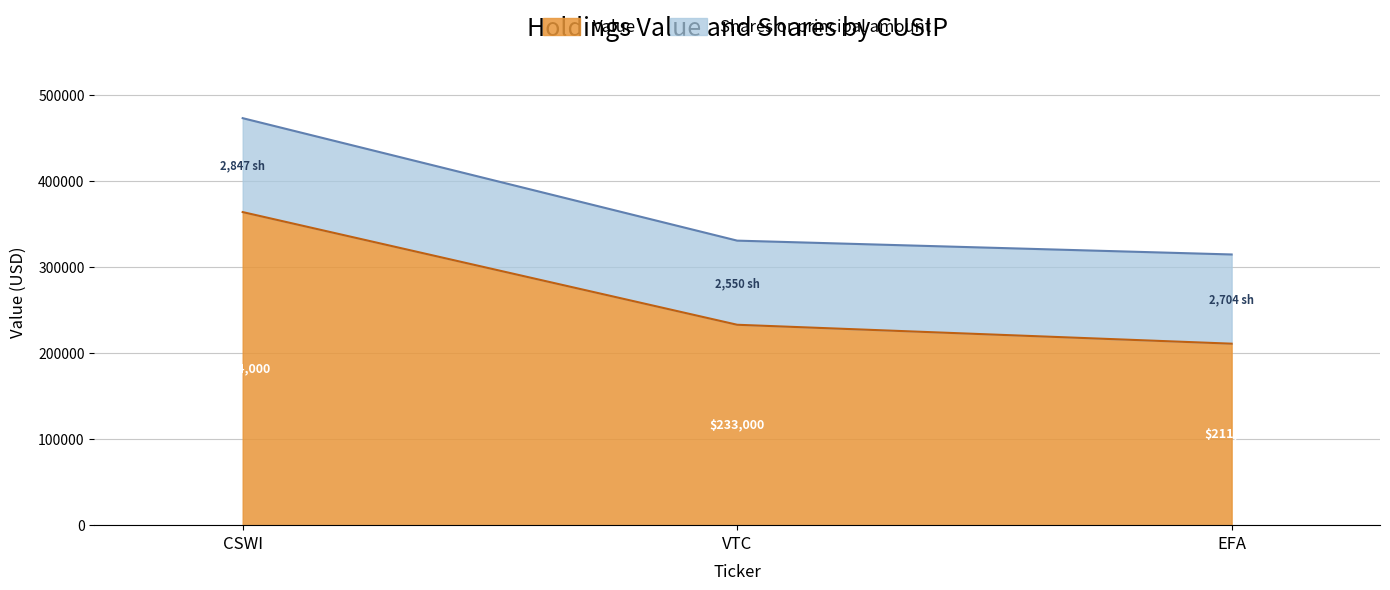

Where does the Value series first go above 233000?

CSWI